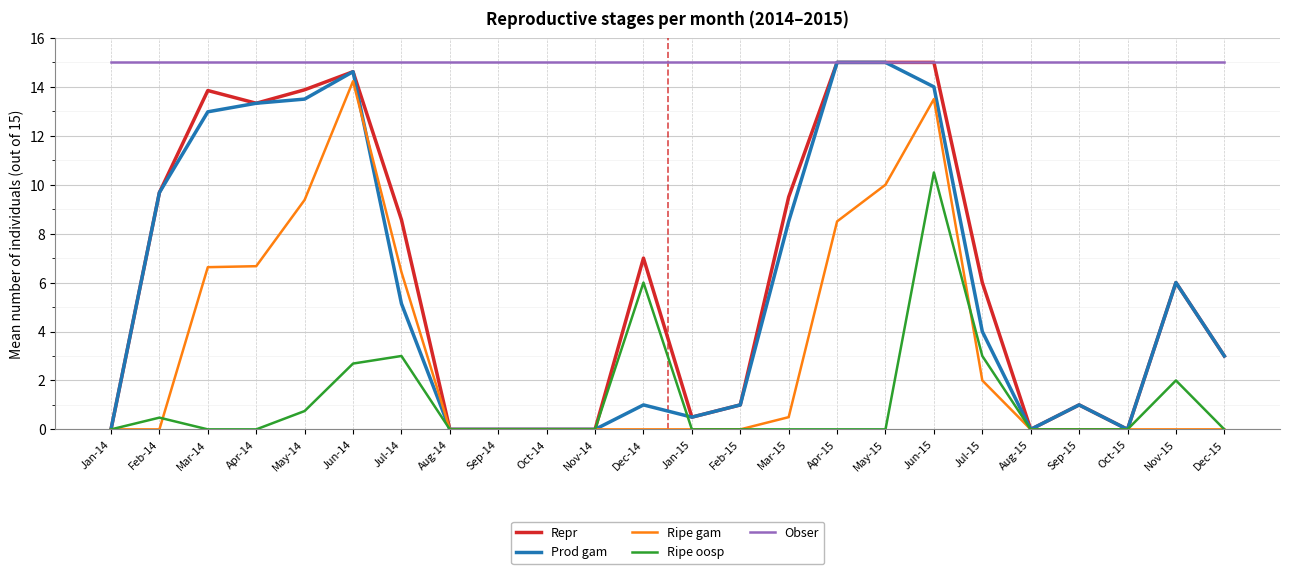

True or false: Ripe oosp and Obser cross at least once.

False